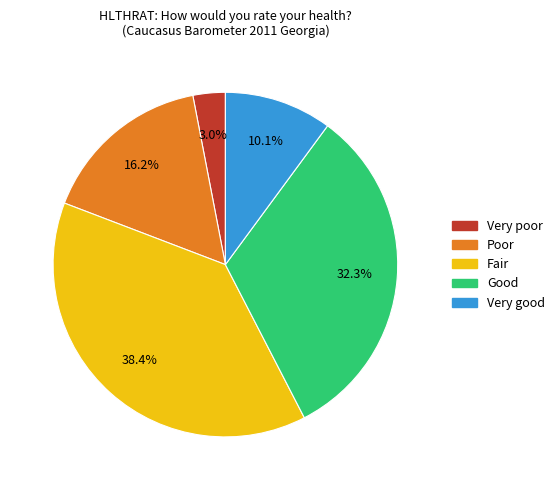

To the nearest percent, what percentage of the pie is Good?

32%